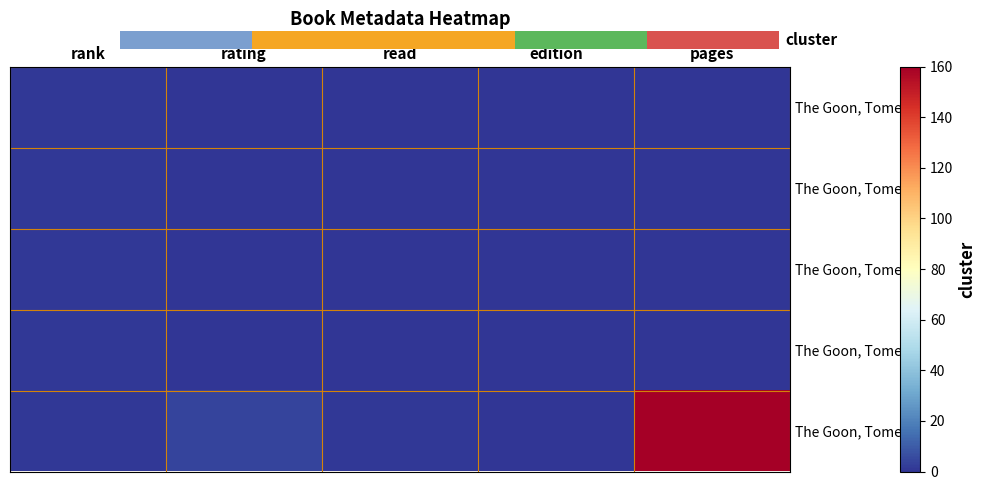

Reading left to right, list all the values displayed in this chart.

The Goon, Tome 10: rank=1	rating=0	read=0	edition=0	pages=0
The Goon, Tome 4: rank=1	rating=0	read=0	edition=0	pages=0
The Goon, Tome 3: rank=1	rating=0	read=0	edition=0	pages=0
The Goon, Tome 2: rank=1	rating=0	read=0	edition=0	pages=0
The Goon, Tome 1: rank=1	rating=4	read=1	edition=0	pages=160